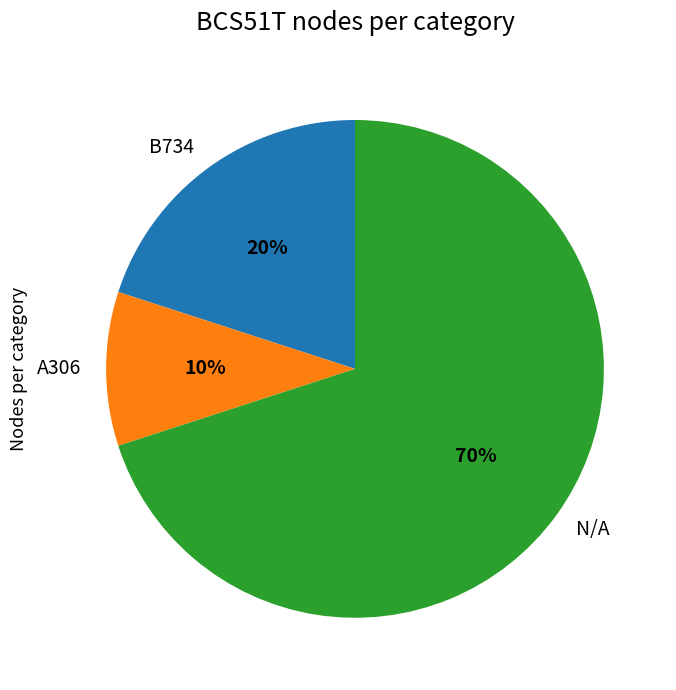

Is A306 the majority of the pie?

No